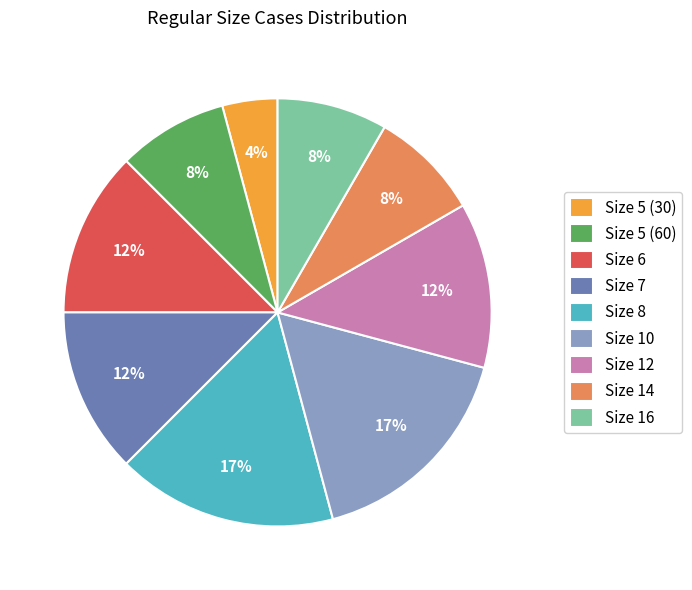

What is the ratio of the value at Size 5 (60) to the value at Size 7?

0.7